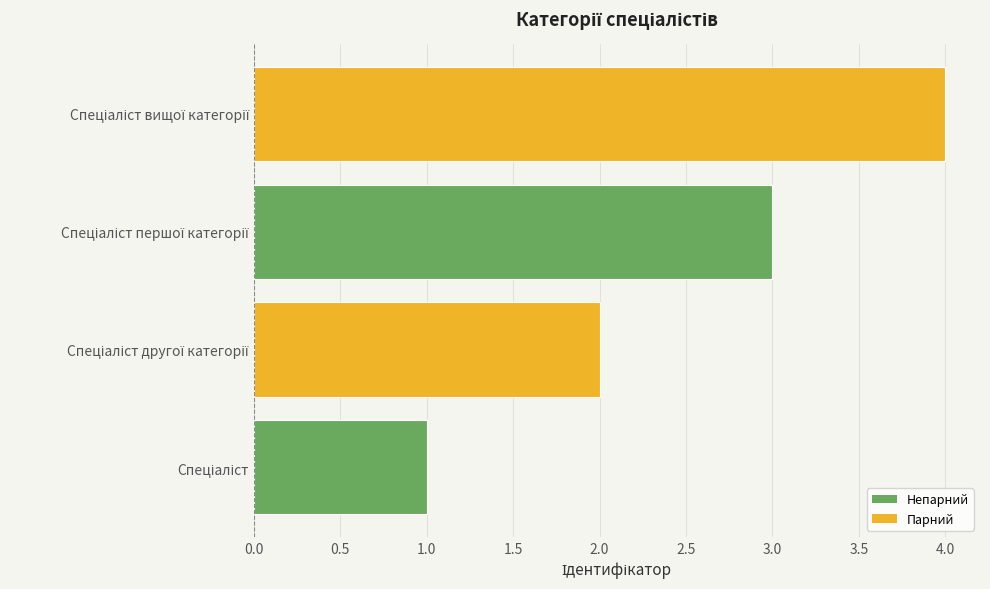

Count the values in the range 2 to 4.

3